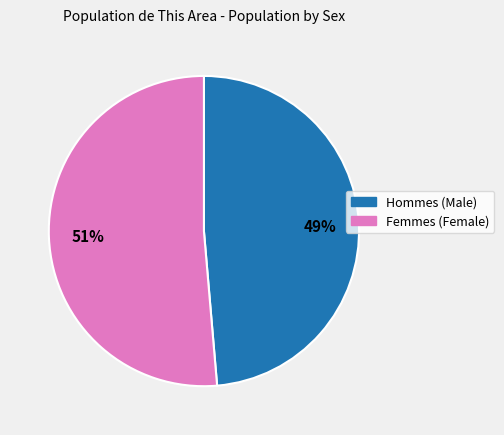

Is there a majority slice in this chart?

Yes